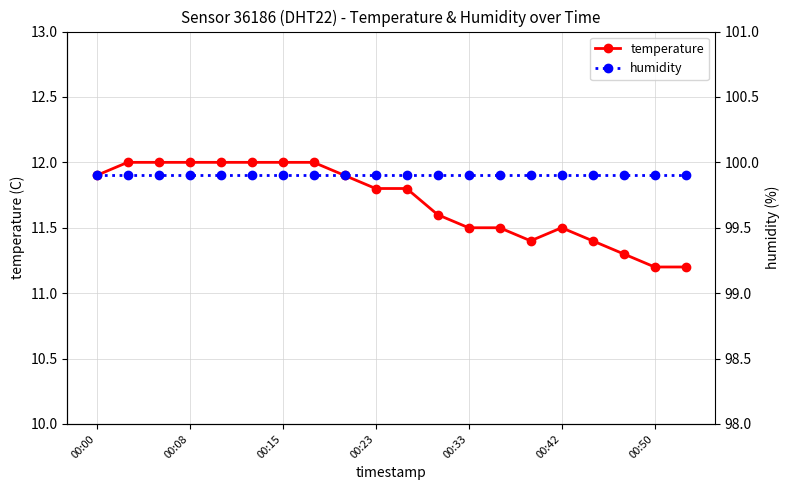

Reading left to right, list all the values displayed in this chart.

temperature: 11.9	12.0	12.0	12.0	12.0	12.0	12.0	12.0	11.9	11.8	11.8	11.6	11.5	11.5	11.4	11.5	11.4	11.3	11.2	11.2
humidity: 99.9	99.9	99.9	99.9	99.9	99.9	99.9	99.9	99.9	99.9	99.9	99.9	99.9	99.9	99.9	99.9	99.9	99.9	99.9	99.9